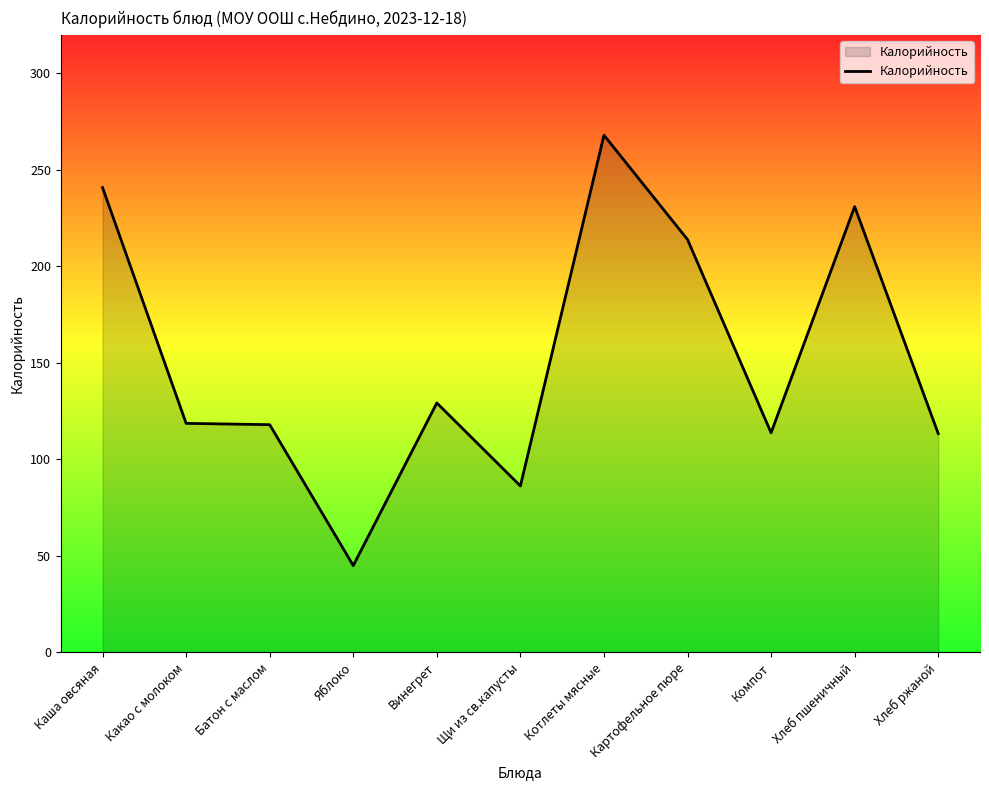

Is it true that the value at Котлеты мясные is 129.4?

False